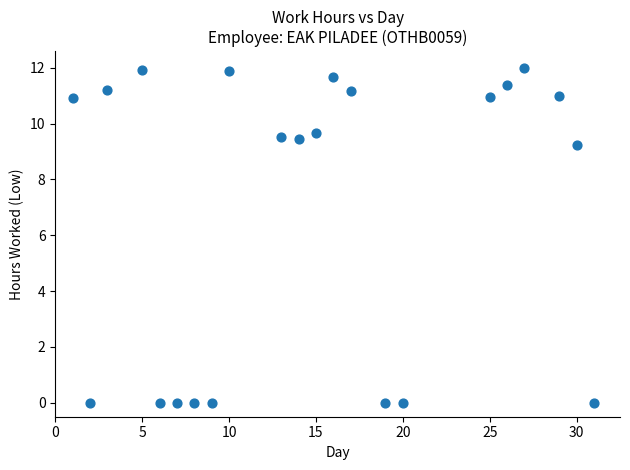

What is the range of X values (max minus min)?

30.0